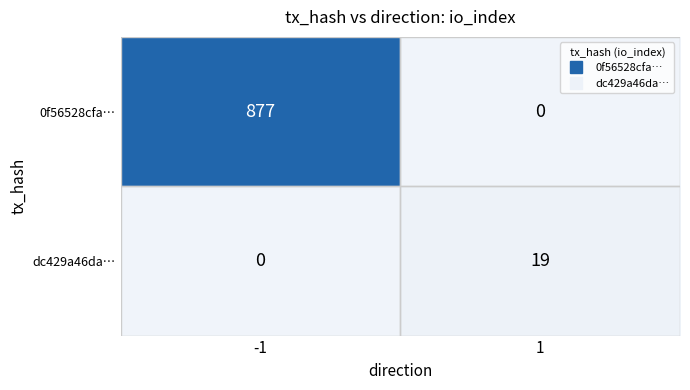

List the labels in order of dc429a46da… value, smallest first.

-1, 1